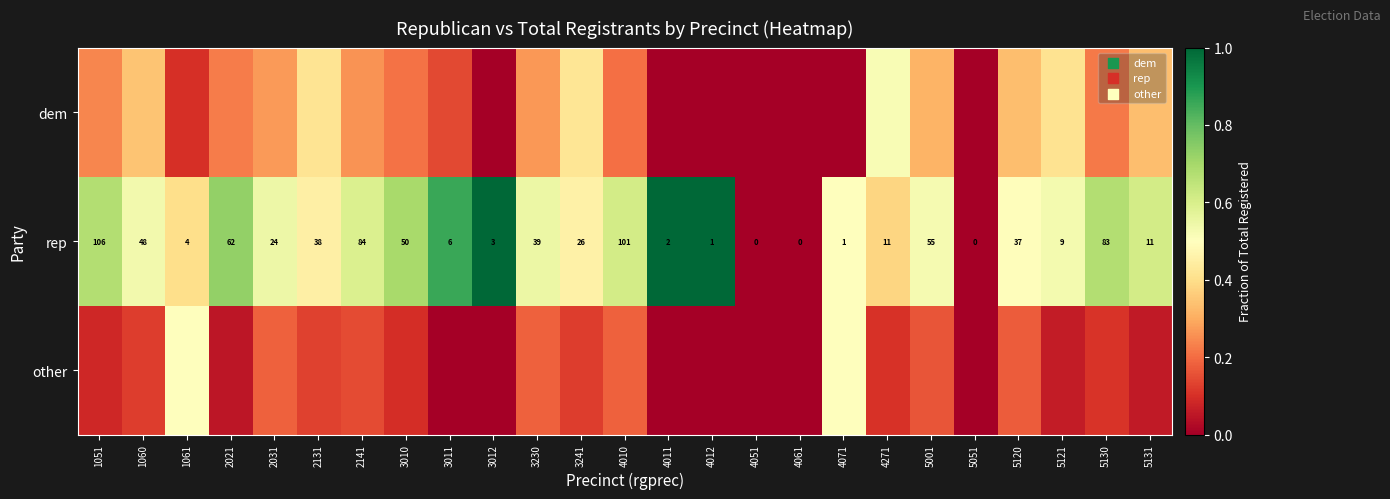

What value does the other series have at 5001?

0.2